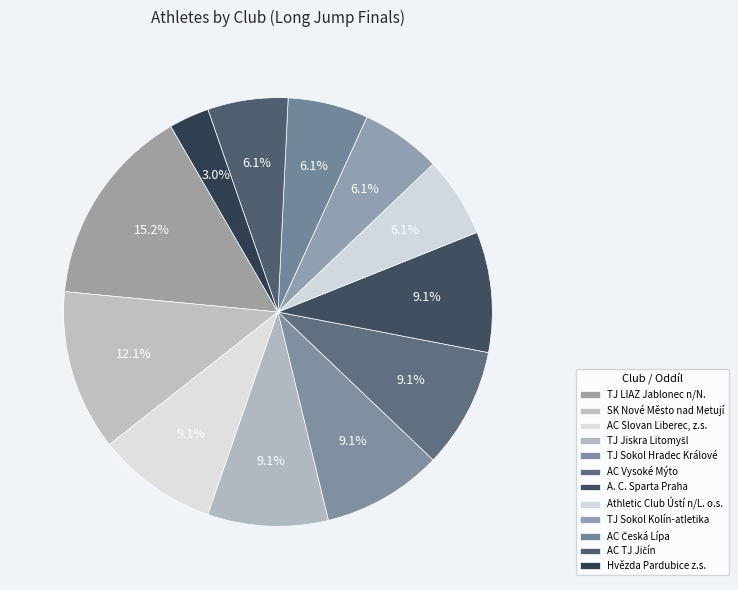

How many segments does this pie chart have?

12